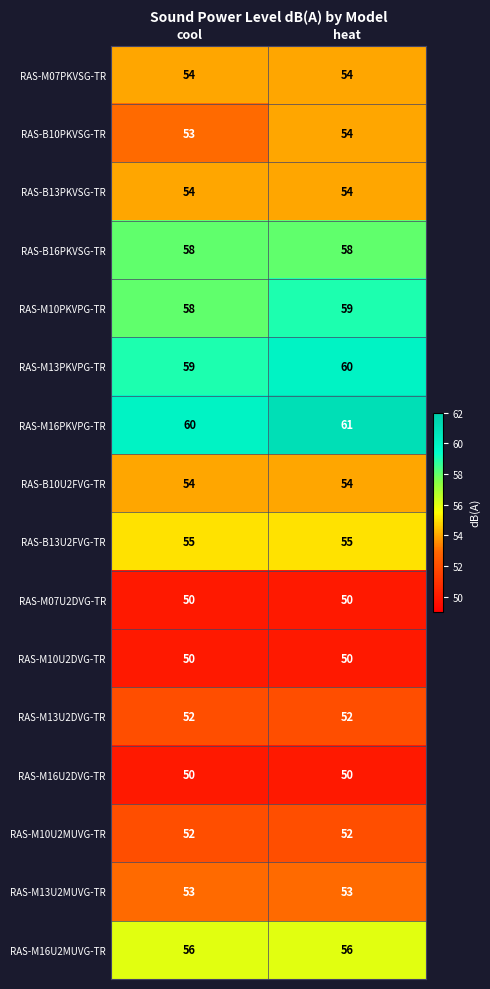

At which category is the sum across all series the highest?

heat